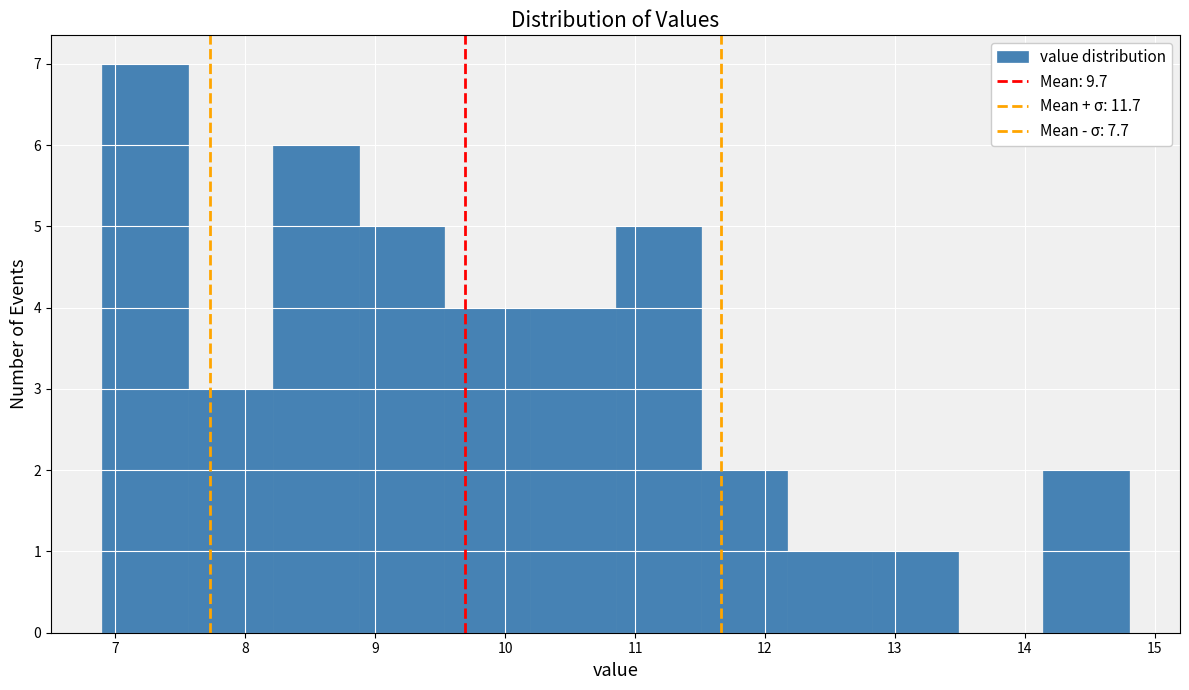

Reading left to right, list every bar in this chart as the range it spans on the x-axis followed by its height. Neither the bar edges nor the heights are printed on the chart, so give them approximately, as read against the axes.

6.9 to 7.6: 7
7.6 to 8.2: 3
8.2 to 8.9: 6
8.9 to 9.5: 5
9.5 to 10.2: 4
10.2 to 10.9: 4
10.9 to 11.5: 5
11.5 to 12.2: 2
12.2 to 12.8: 1
12.8 to 13.5: 1
13.5 to 14.1: 0
14.1 to 14.8: 2